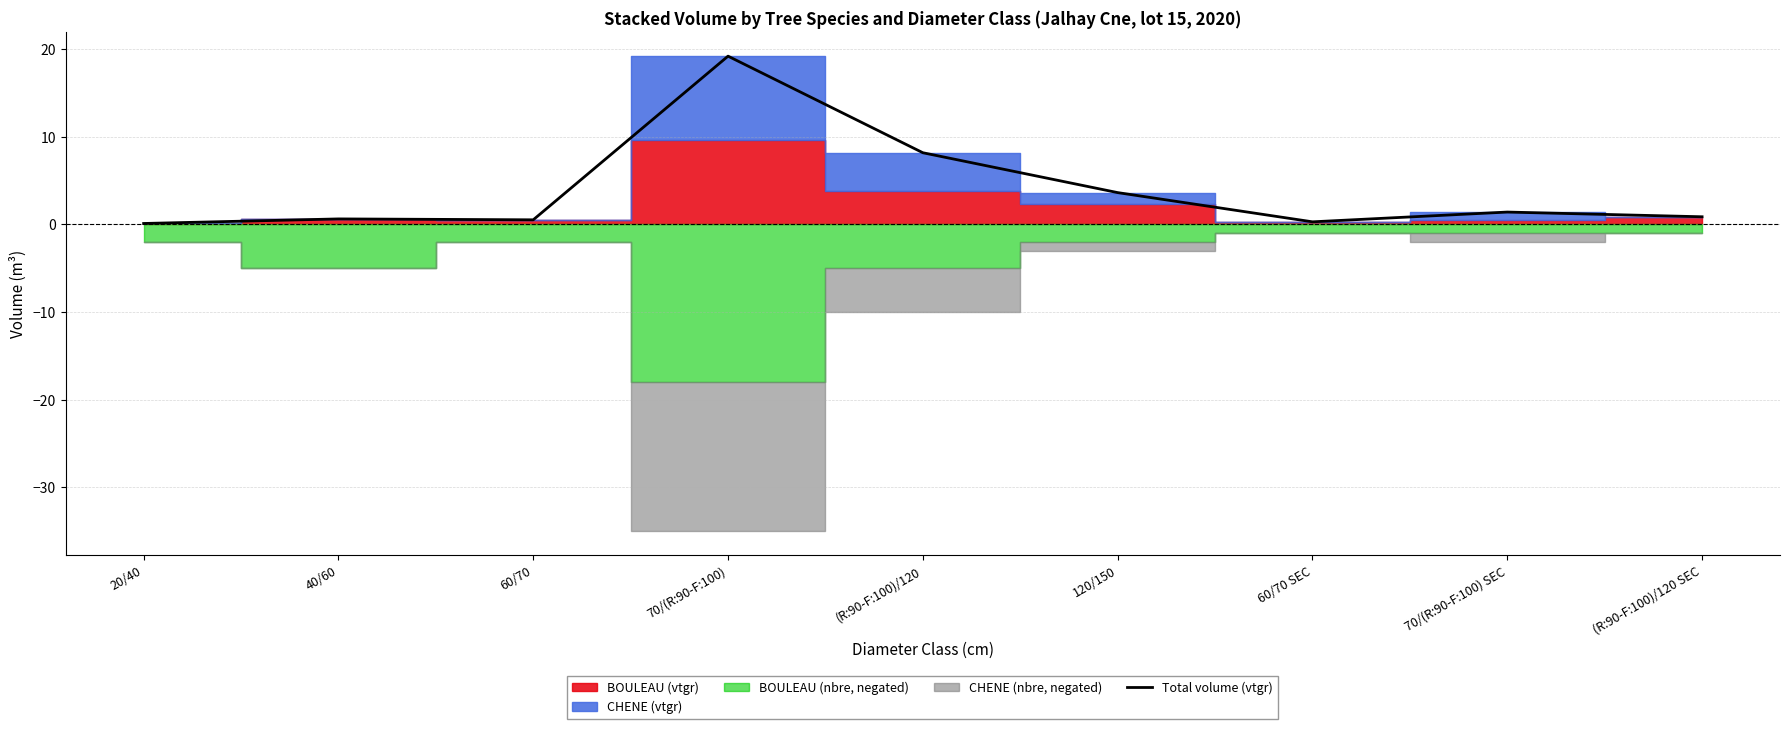

List the labels in order of value, largest first.

70/(R:90-F:100), (R:90-F:100)/120, 120/150, 70/(R:90-F:100) SEC, (R:90-F:100)/120 SEC, 40/60, 60/70, 60/70 SEC, 20/40